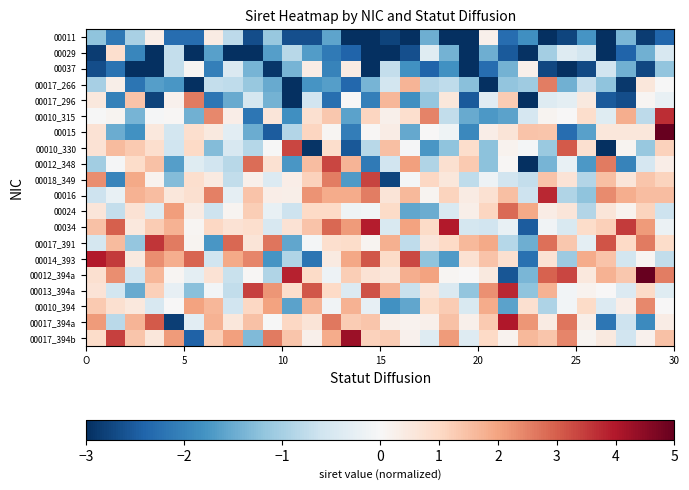

At how many categories does at least one series exceed 5?

2